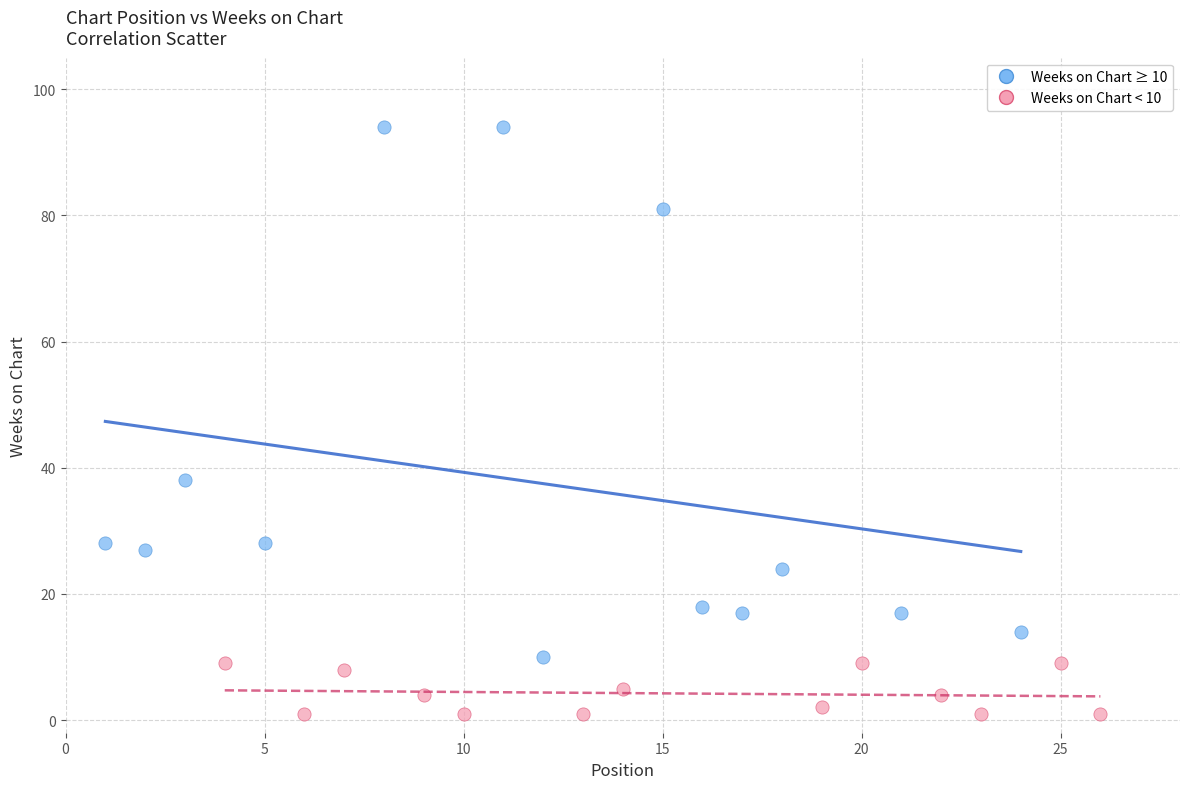

Which series has the widest spread of Y values?

Weeks on Chart ≥ 10